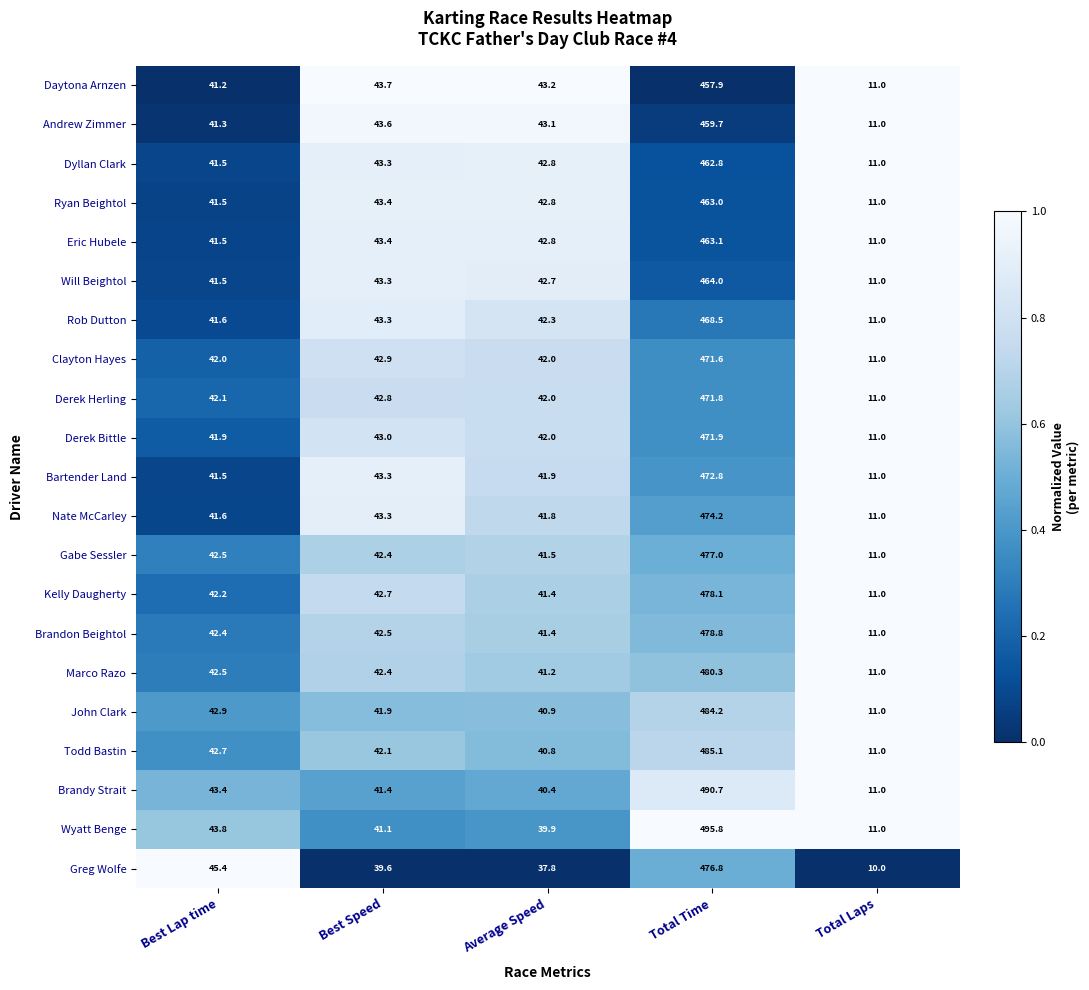

Is it true that Marco Razo equals 480.3 at Total Time?

True